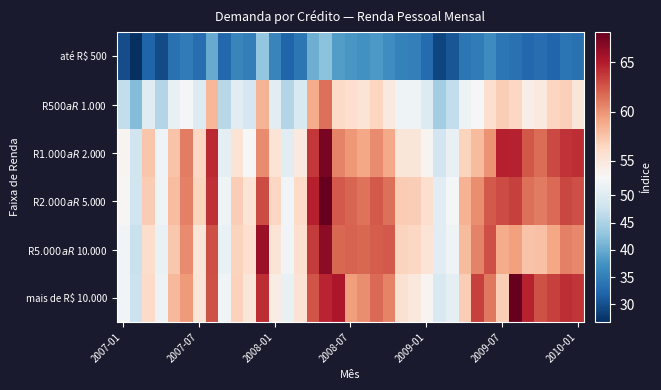

Reading left to right, extract all data points from this chart.

até R$ 500: 29.9	26.8	32.2	29.5	33.6	34.8	33.1	40.0	32.5	35.8	34.9	43.0	35.8	32.1	34.1	40.3	42.5	38.5	37.9	37.2	38.0	36.9	35.5	35.2	32.9	29.0	30.6	34.1	34.8	36.6	34.2	33.6	32.5	33.2	32.3	33.9	33.5
R$ 500 a R$ 1.000: 46.8	41.8	50.1	45.6	51.3	53.1	50.0	58.2	46.1	50.4	49.0	58.3	50.5	45.5	49.2	58.9	61.4	56.2	55.8	55.4	56.5	54.8	52.3	52.3	49.7	44.2	46.9	52.1	53.3	55.9	57.0	56.4	54.4	54.8	56.5	56.9	55.1
R$ 1.000 a R$ 2.000: 53.8	48.1	57.4	52.3	57.5	60.9	56.4	64.3	50.9	55.4	53.2	60.3	55.4	50.4	54.8	63.8	67.4	60.7	59.8	59.0	60.3	58.9	55.2	55.1	53.8	48.3	51.4	56.7	58.0	59.9	64.8	64.7	62.5	61.5	63.0	64.0	64.2
R$ 2.000 a R$ 5.000: 53.5	48.1	57.1	52.4	57.9	60.8	56.6	64.1	52.1	57.0	55.4	63.0	56.5	52.7	56.3	64.8	68.0	62.4	61.9	61.4	62.4	61.4	57.1	57.0	55.8	50.5	52.8	58.5	60.2	62.4	62.9	63.4	61.4	61.0	61.7	63.2	62.8
R$ 5.000 a R$ 10.000: 52.6	47.5	56.0	51.6	57.4	60.4	55.2	62.8	51.6	56.7	55.8	66.0	55.3	52.7	55.8	63.7	66.6	61.8	62.0	61.9	62.3	62.4	56.7	56.4	55.4	50.3	52.3	58.0	60.7	62.9	58.8	59.4	57.6	57.7	59.0	60.7	60.5
mais de R$ 10.000: 52.6	47.6	56.2	52.0	58.1	59.7	55.2	62.8	52.6	56.8	55.1	64.2	54.5	51.4	55.4	62.6	64.6	65.3	59.5	60.2	61.7	60.6	55.5	54.9	53.8	49.4	50.8	57.0	63.5	61.1	57.0	68.1	64.7	62.7	63.4	64.2	63.8